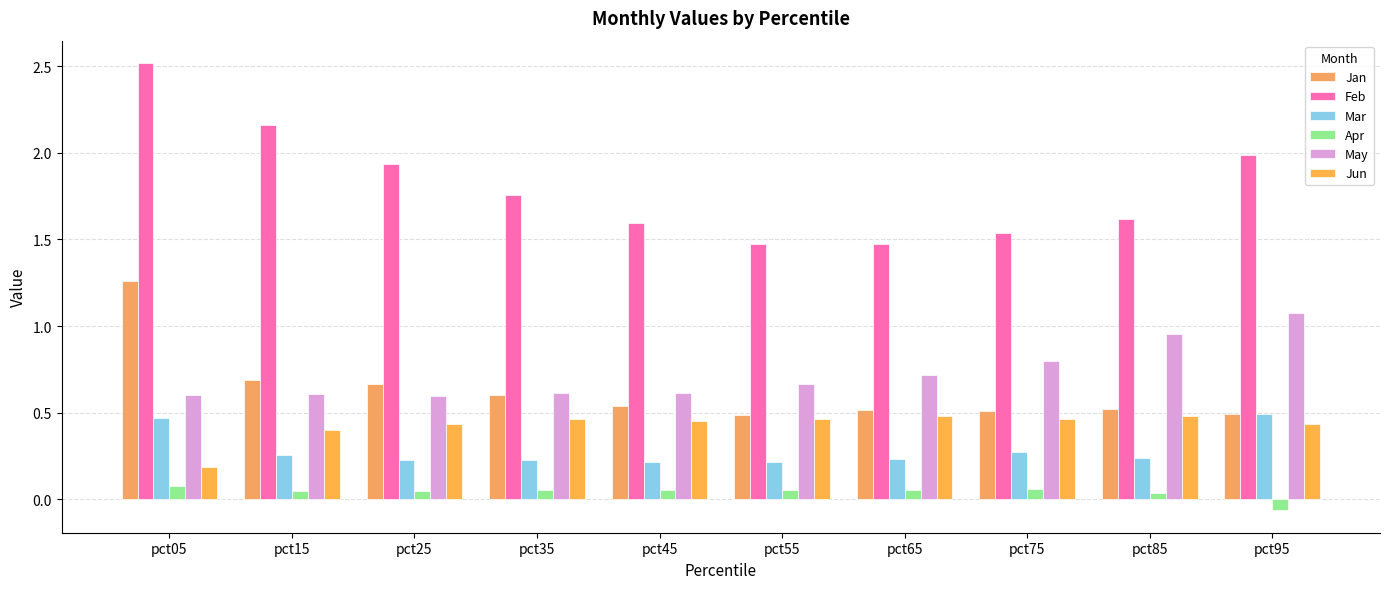

How many categories are shown in the chart?

10